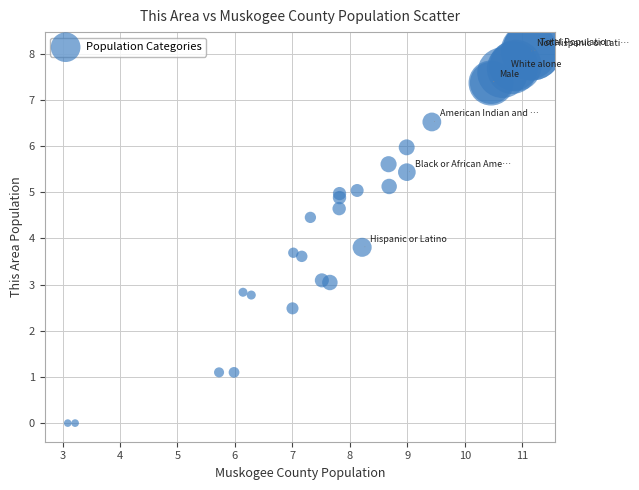

What Y value in the scatter plot is closest to 4?

3.8